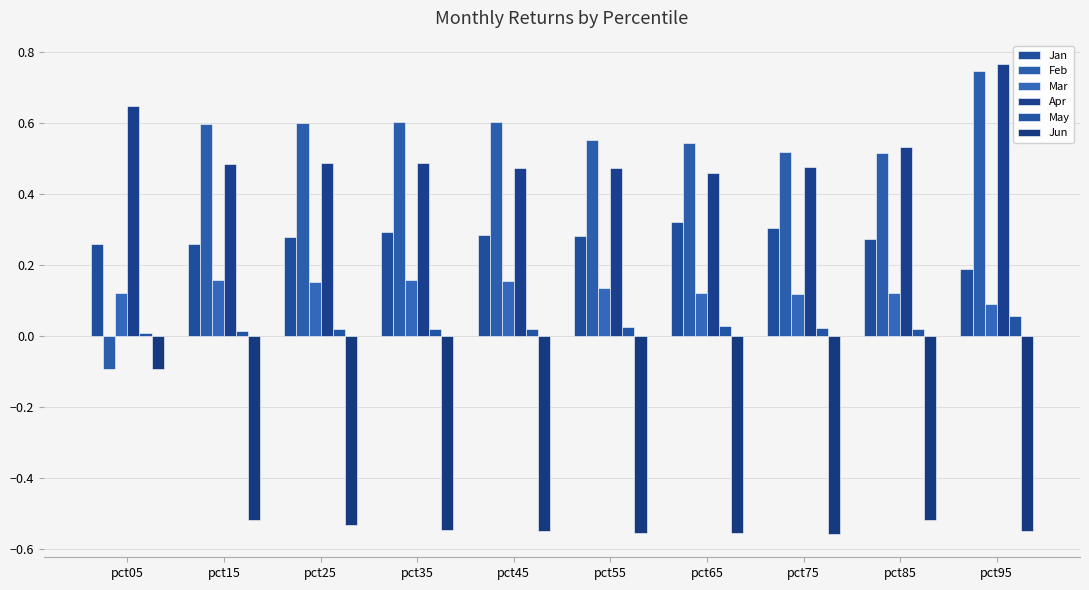

The Mar series shows 0.0 at pct95. True or false?

False